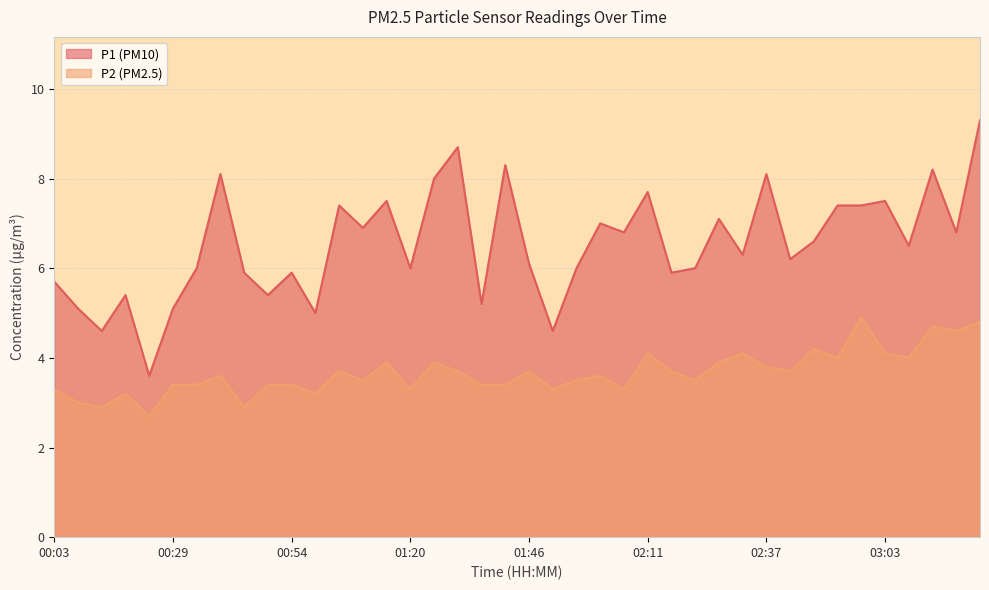

How many interior local peaks does the P2 series have?

12